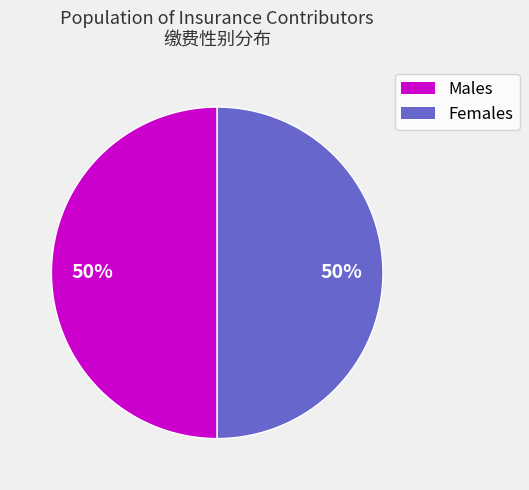

To the nearest percent, what is the difference between the largest and smallest slice percentages?

0%